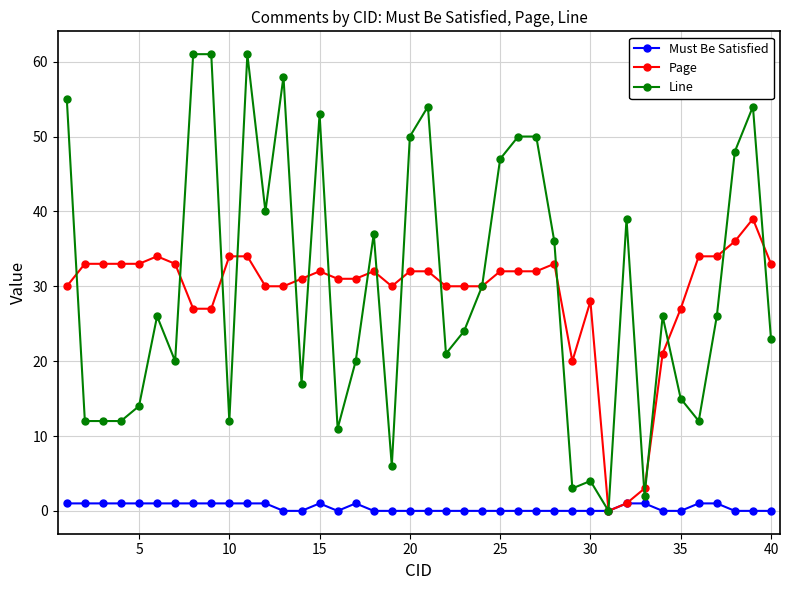

Rank the series by their maximum value, from lowest to highest.

Must Be Satisfied, Page, Line